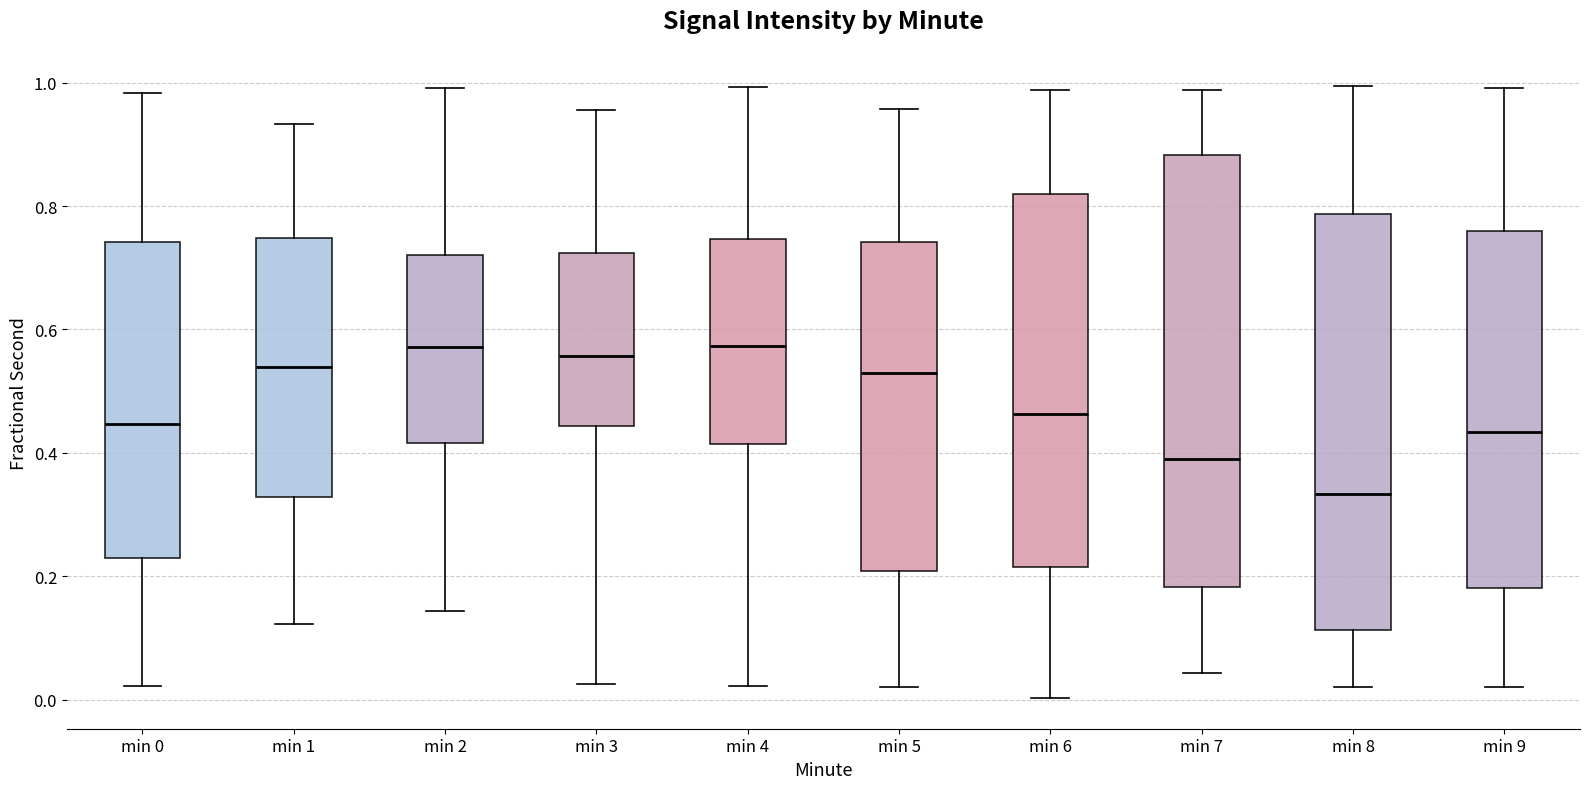

Comparing the boxes themselves (not the whiskers), which one is the tallest?

min 7